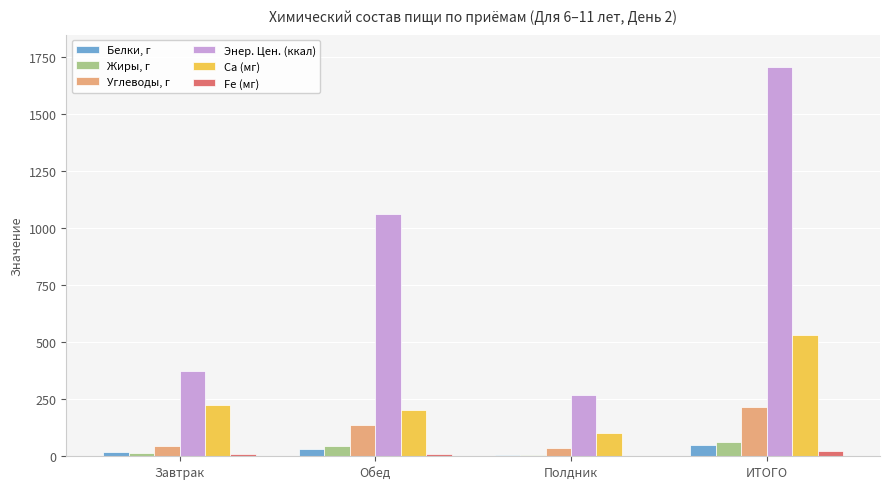

What are all the series names shown in the legend?

Белки, г, Жиры, г, Углеводы, г, Энер. Цен. (ккал), Ca (мг), Fe (мг)